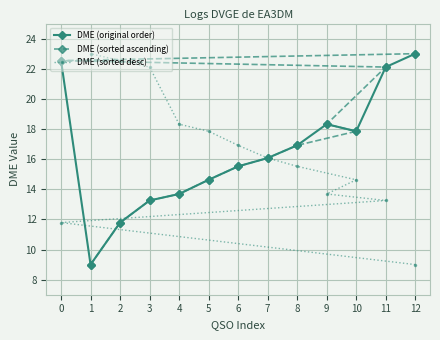

The DME (original order) series shows 16.9 at 8. True or false?

True